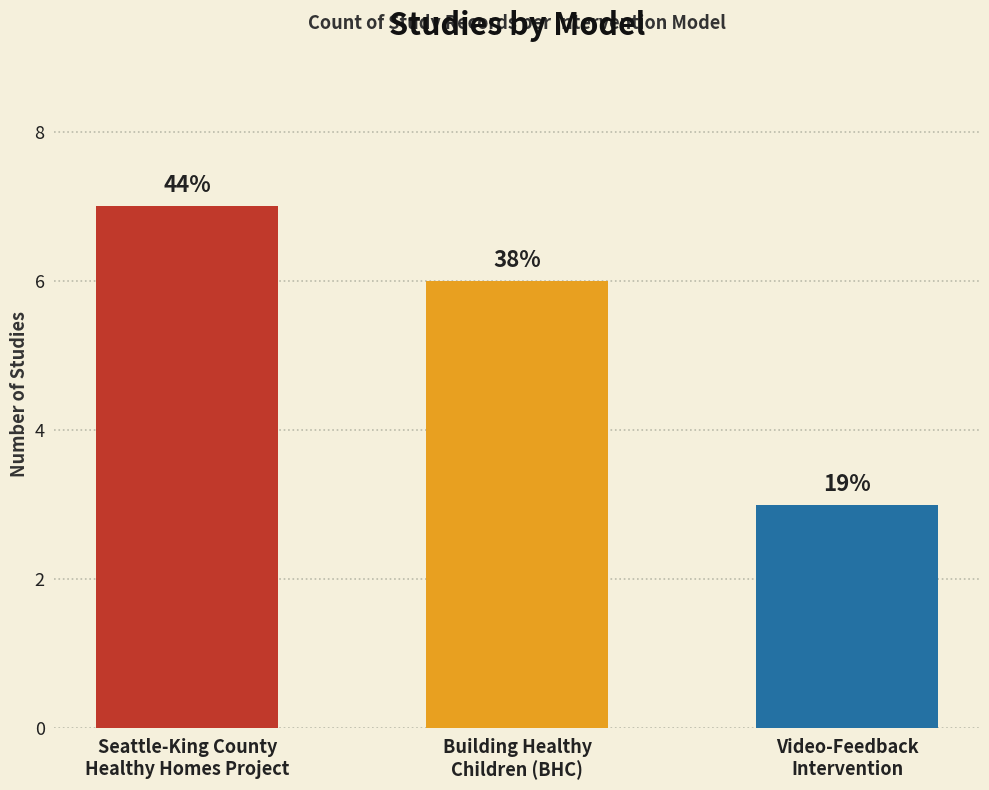

The chart shows a value of 2 at Seattle-King County
Healthy Homes Project. True or false?

False